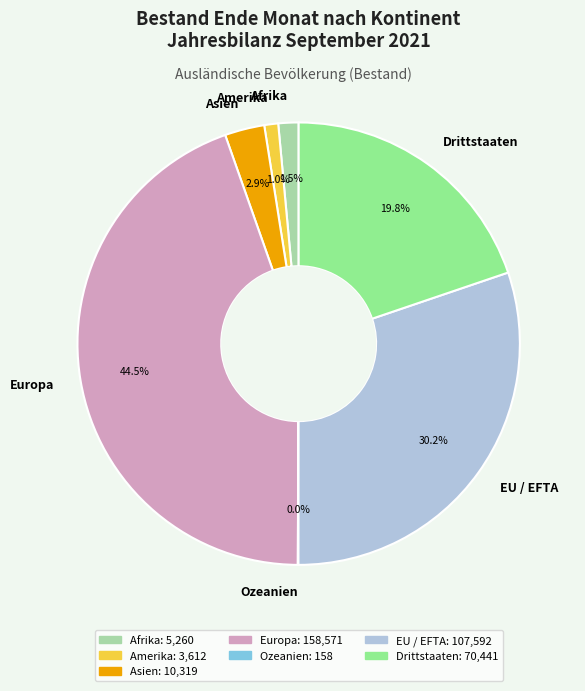

What is the largest slice in the pie chart?

Europa